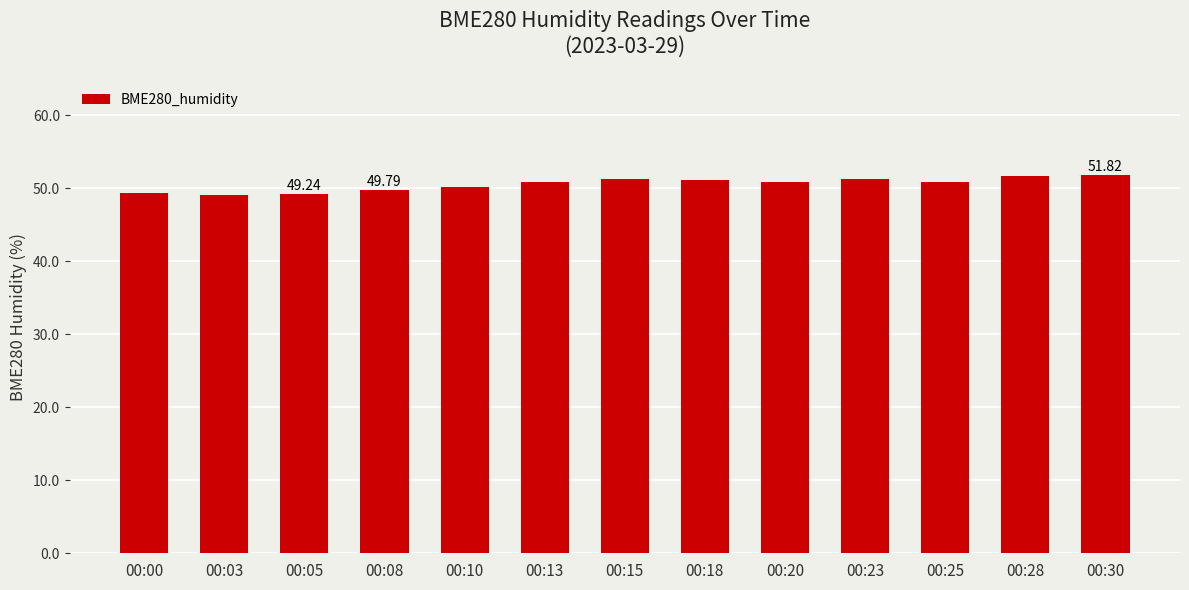

Approximately how many times larger is the value at 00:23 compared to 00:08?

1.0